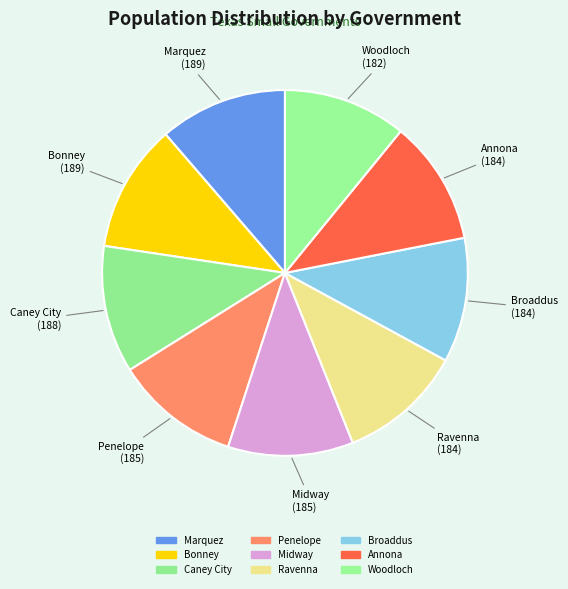

Which slice is the smallest?

Woodloch